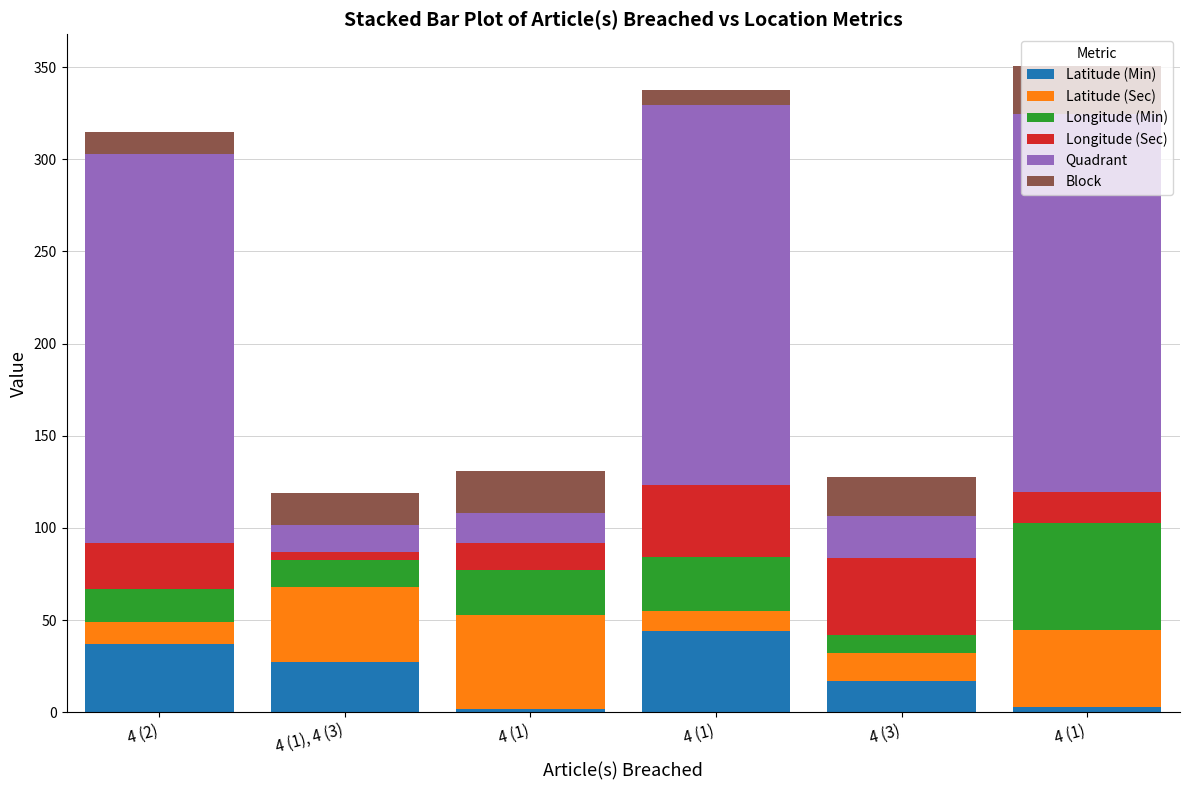

What are all the series names shown in the legend?

Latitude (Min), Latitude (Sec), Longitude (Min), Longitude (Sec), Quadrant, Block